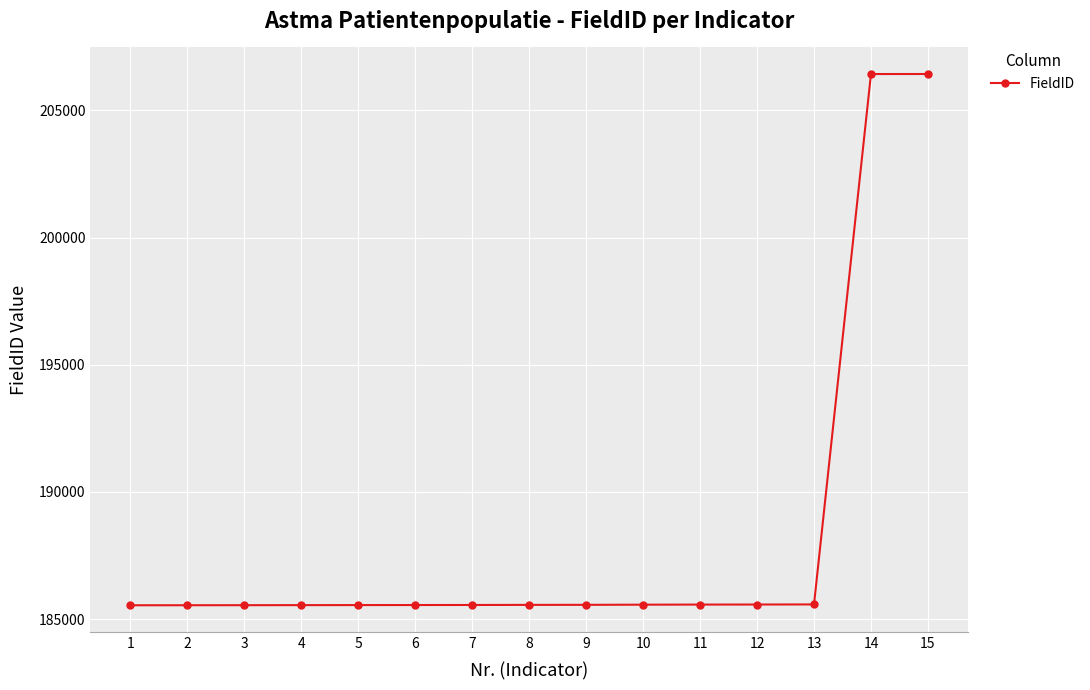

What is the ratio of the value at 9 to the value at 4?

1.0